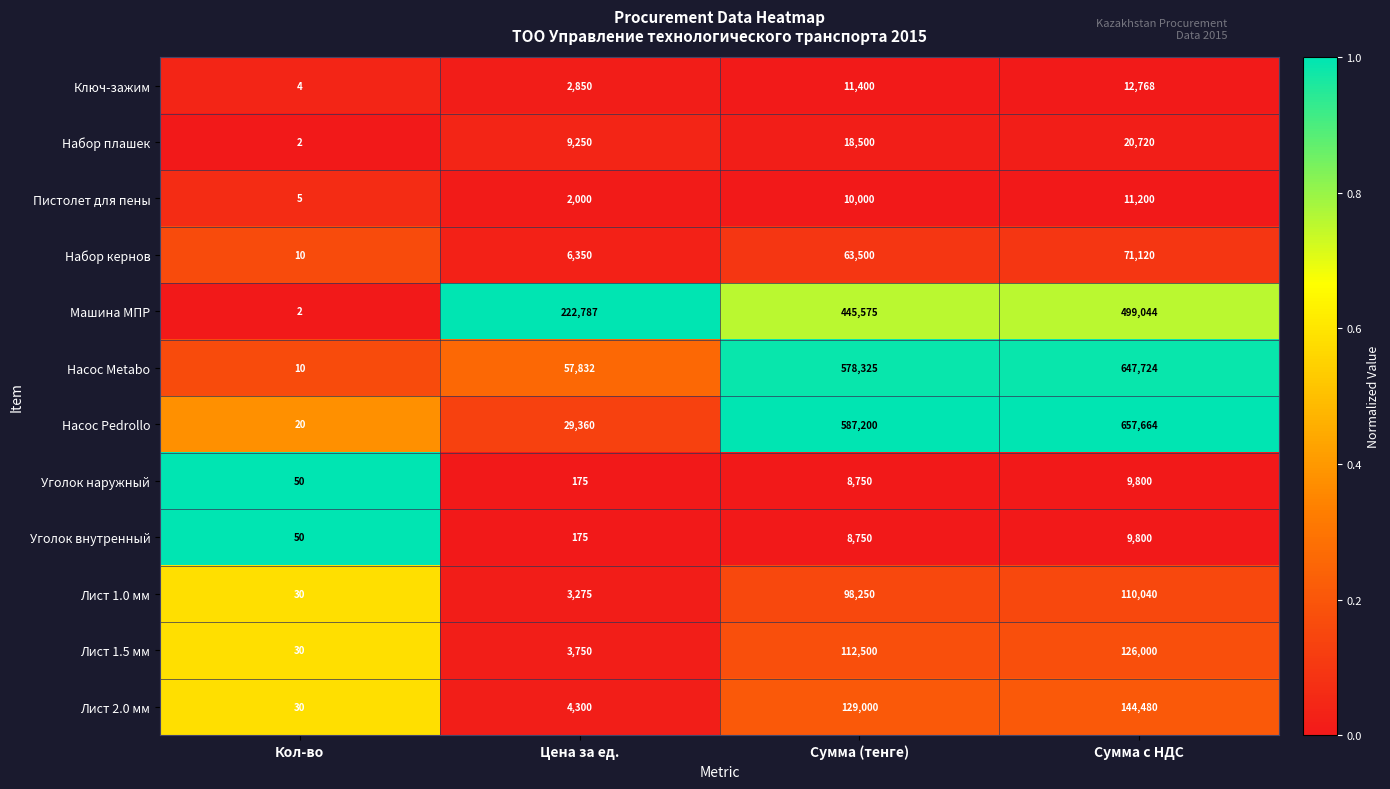

Where is Уголок внутренный nearest to the value 4925?

Сумма (тенге)